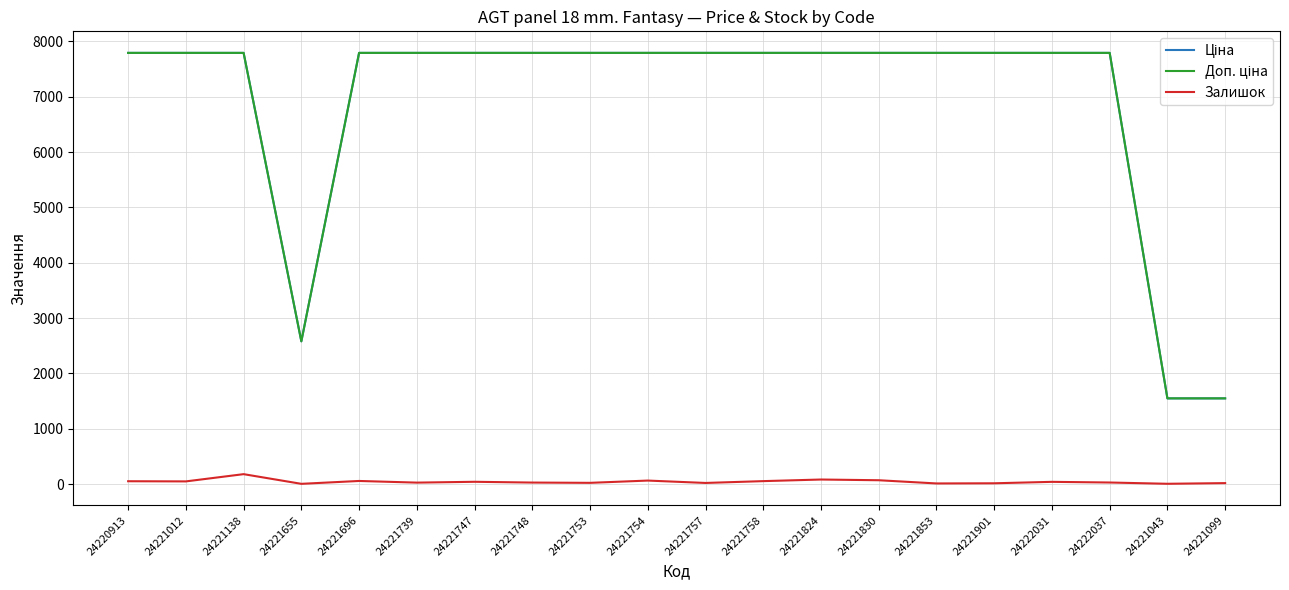

Is it true that Залишок equals 68.0 at 24221830?

True